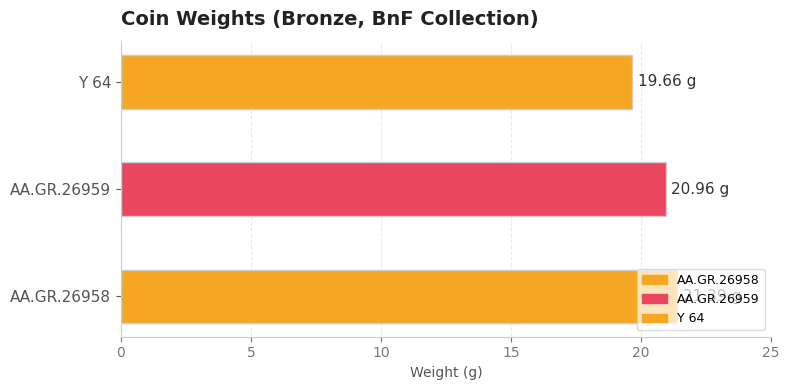

What is the smallest value displayed?

19.7